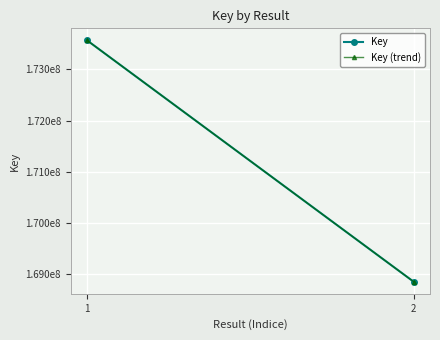

Which series has the largest range (max minus min)?

Key